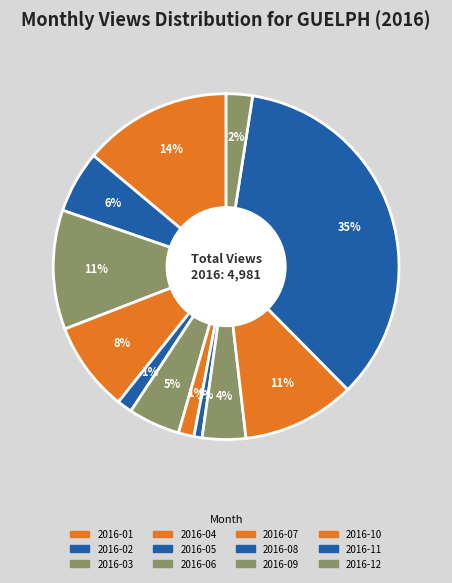

Does 2016-09 account for over 50% of the chart?

No